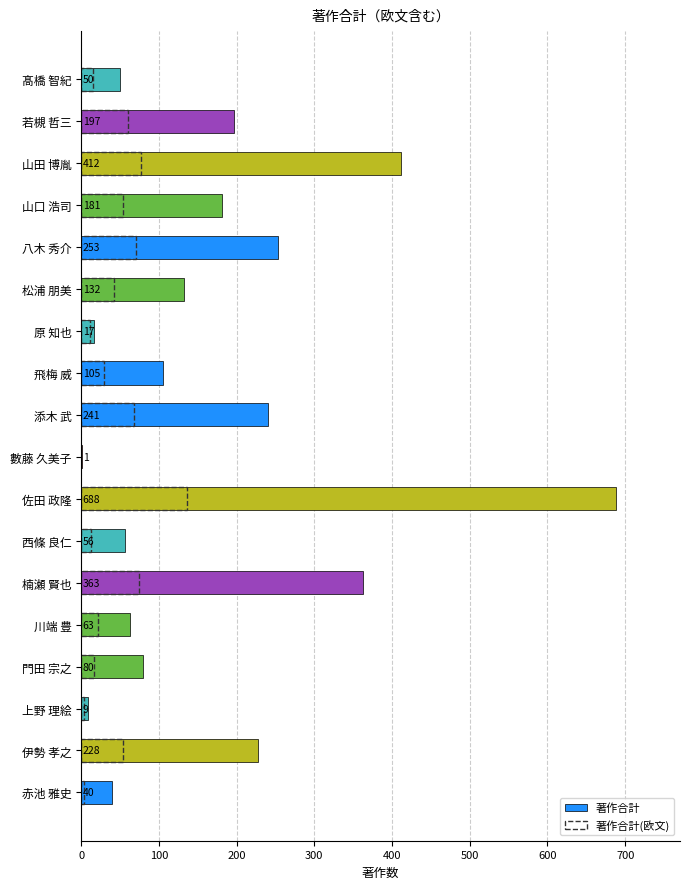

What is the greatest value displayed?

688